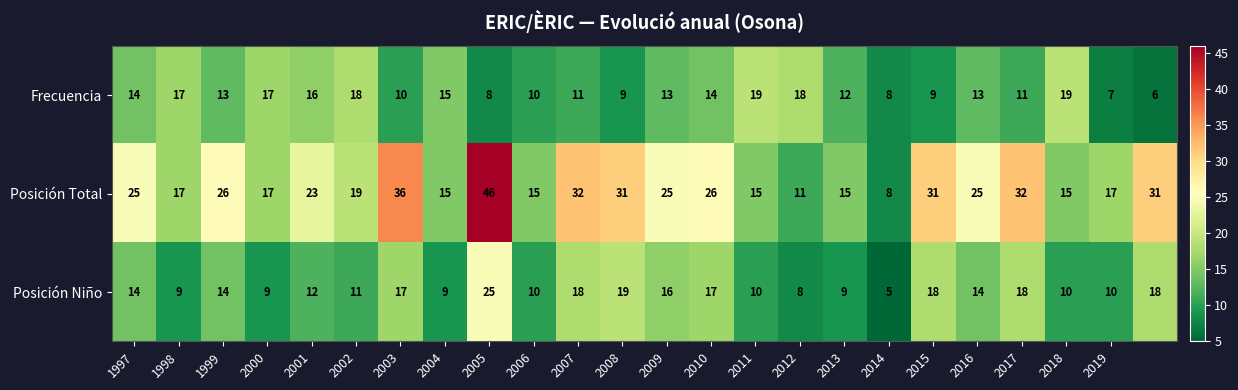

How many data points in Posición Total are less than 25?

12